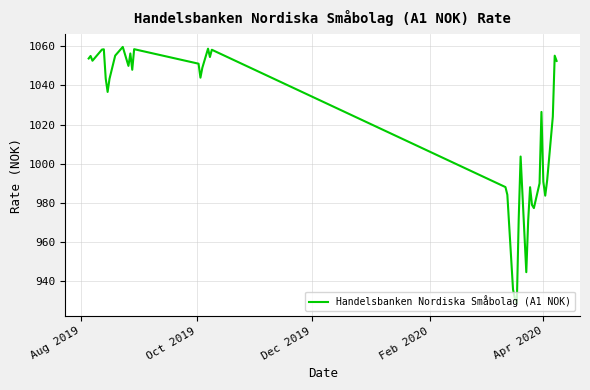

What is the difference between the maximum and minimum values?

130.7